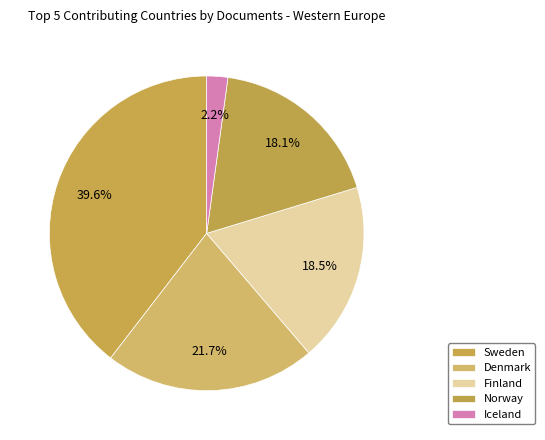

How many slices are in this pie chart?

5